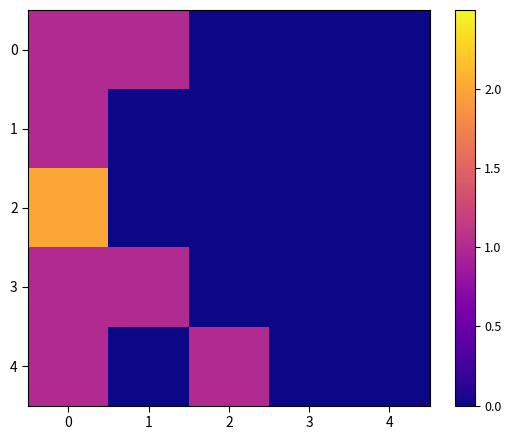

Reading right to left, extract all data points from this chart.

0: 4=0	3=0	2=0	1=1	0=1
1: 4=0	3=0	2=0	1=0	0=1
2: 4=0	3=0	2=0	1=0	0=2
3: 4=0	3=0	2=0	1=1	0=1
4: 4=0	3=0	2=1	1=0	0=1